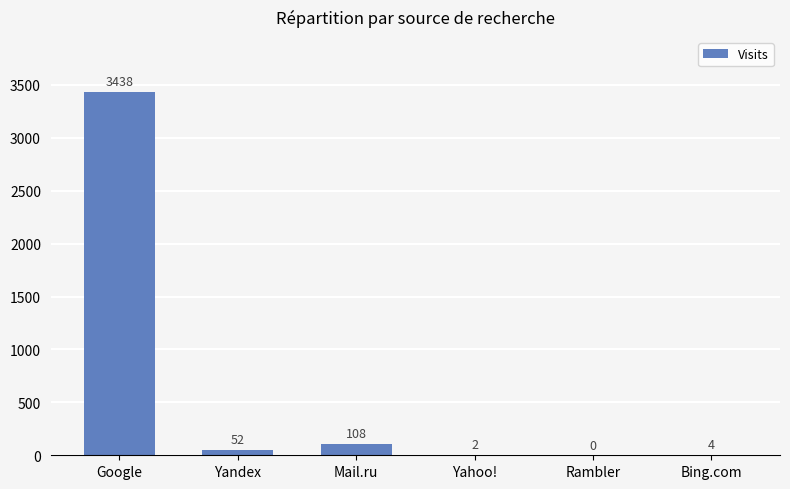

What is the ratio of the value at Yahoo! to the value at Bing.com?

0.5